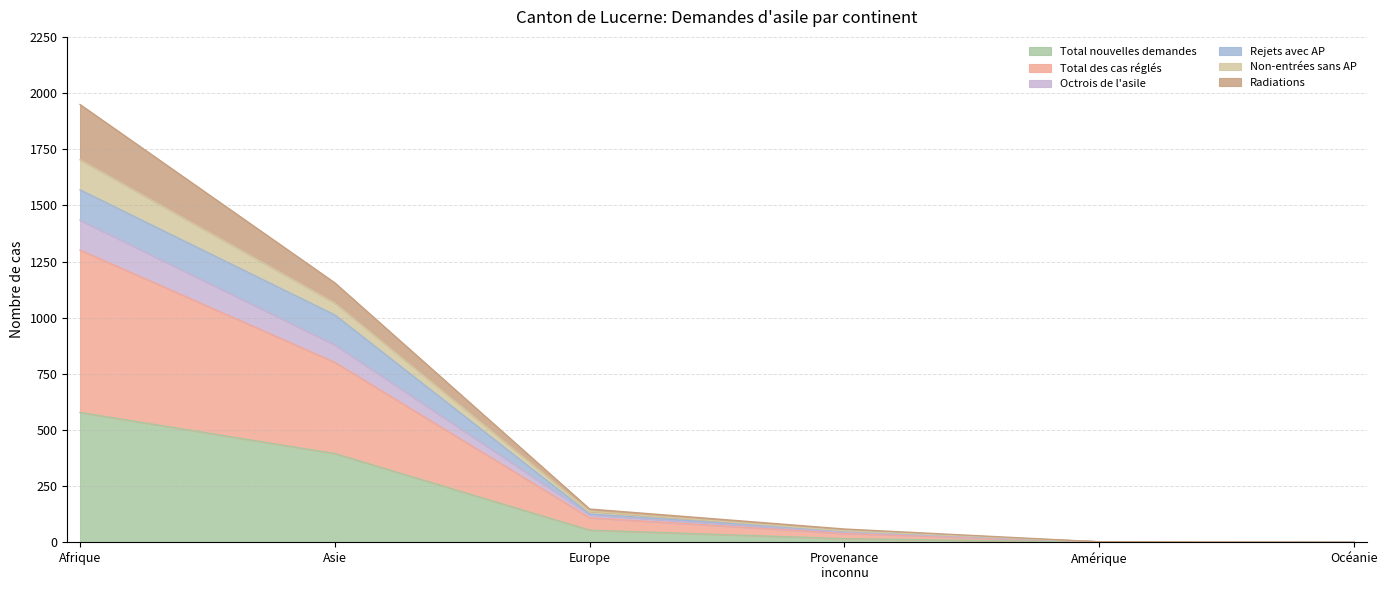

Does the chart display data point markers on the line(s)?

No